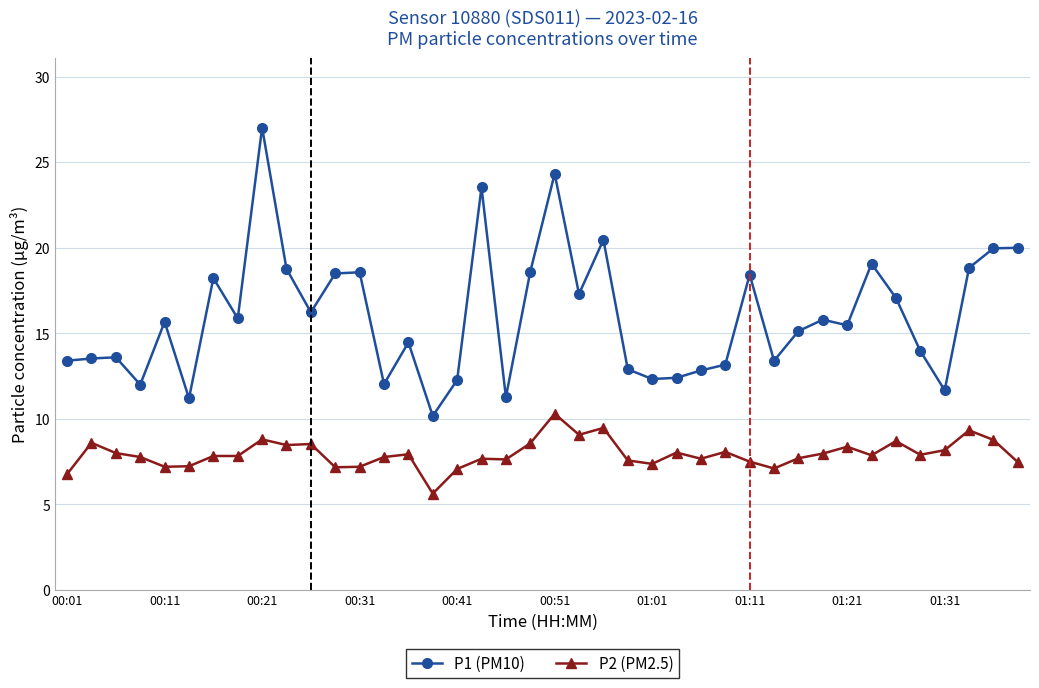

True or false: P1 (PM10) has more than 0 interior local peaks.

True